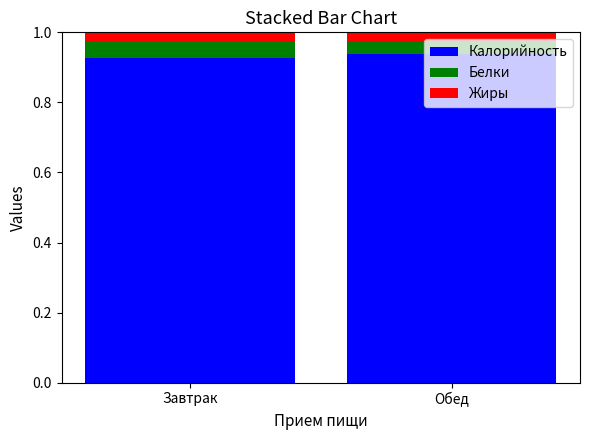

What is the total value across all series at Обед?

1.0